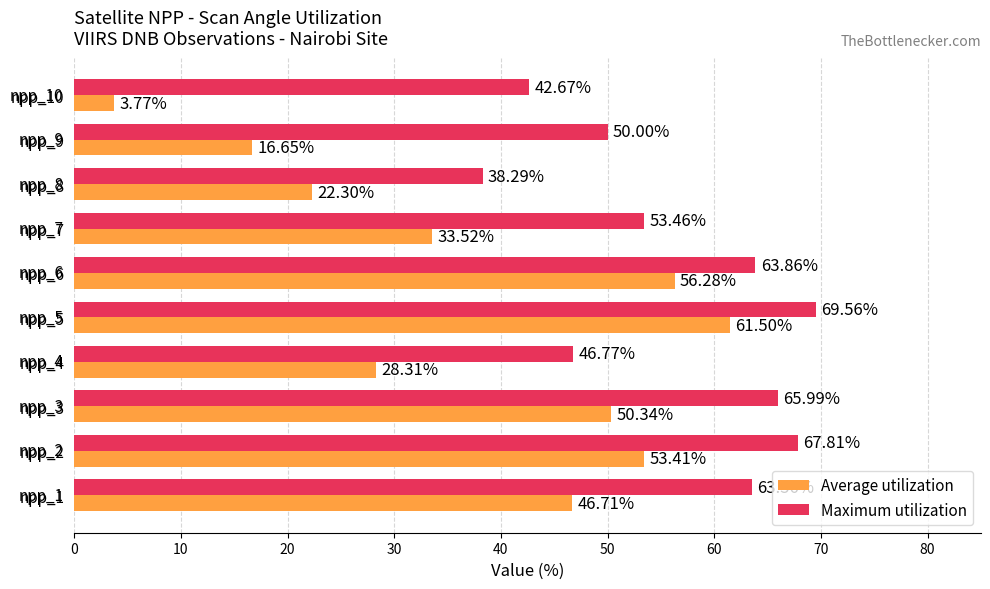

At npp_9, list the series in order from smallest to largest.

Average utilization, Maximum utilization